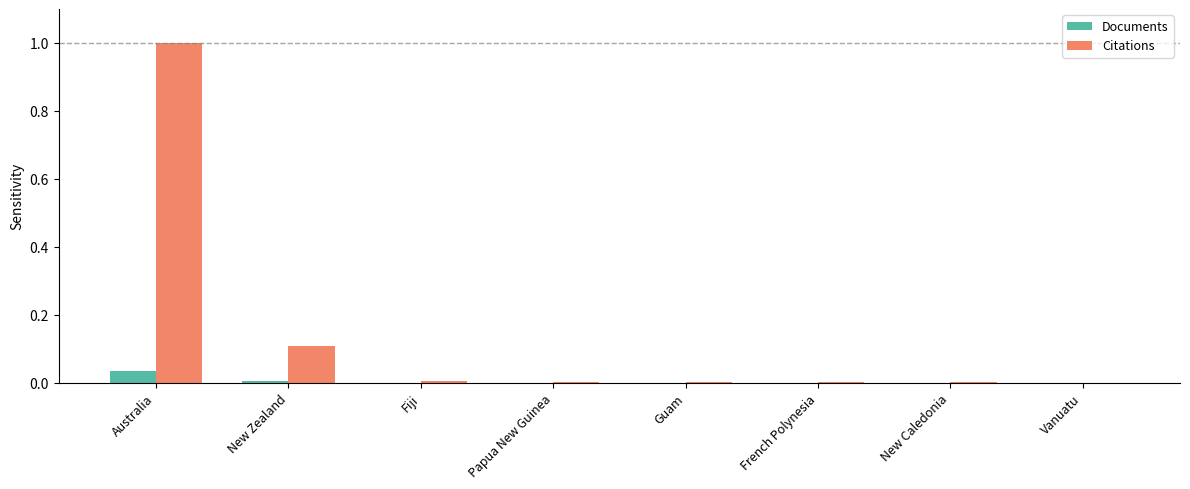

Is the value of Documents at Fiji greater than the value of Citations at Australia?

No